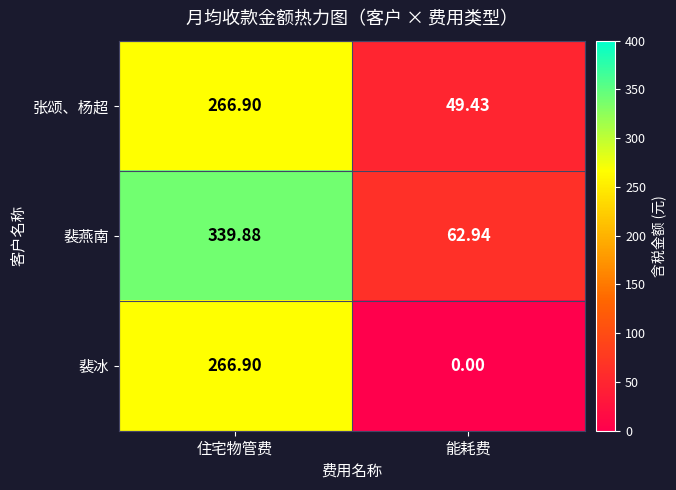

At which category is the sum across all series the highest?

住宅物管费